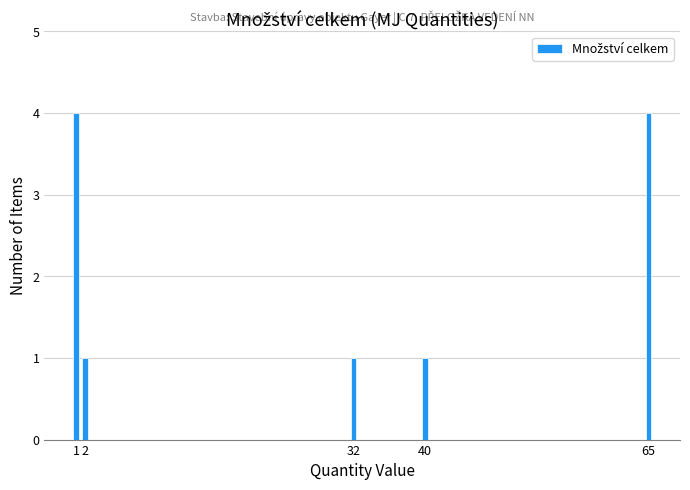

Reading right to left, transcribe all the data shown in this chart.

65=4	40=1	32=1	2=1	1=4